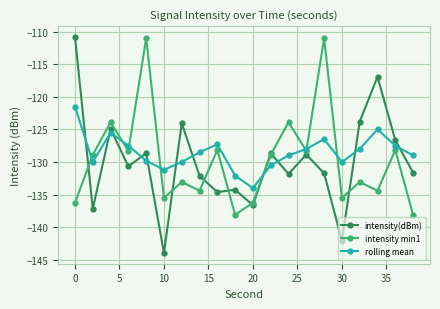

Which series has the largest range (max minus min)?

intensity(dBm)